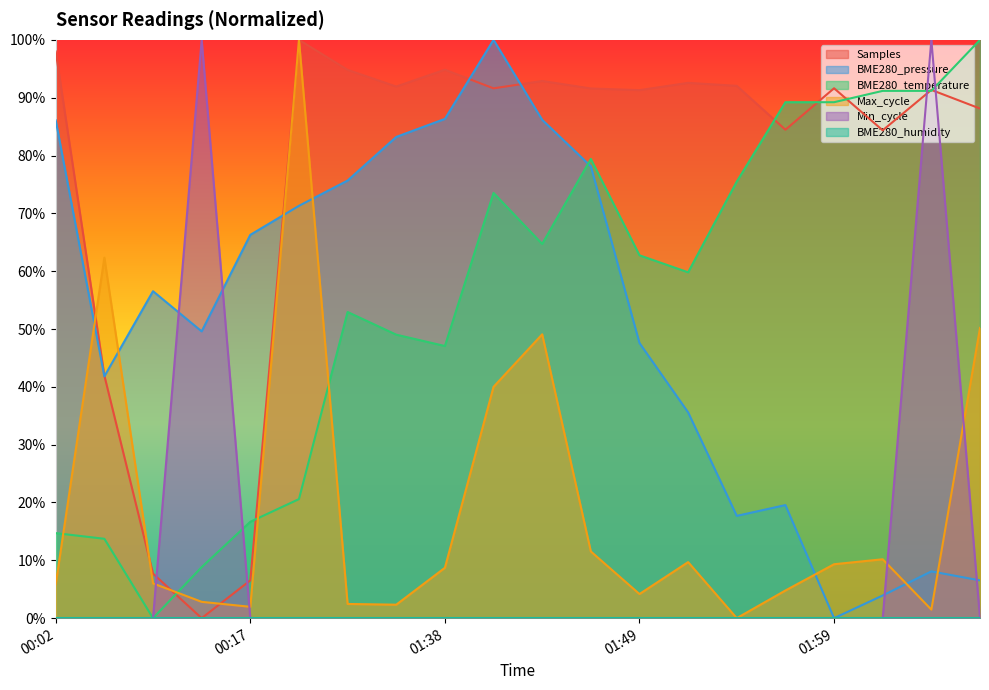

What is the label of the 11th point from the right?

01:41